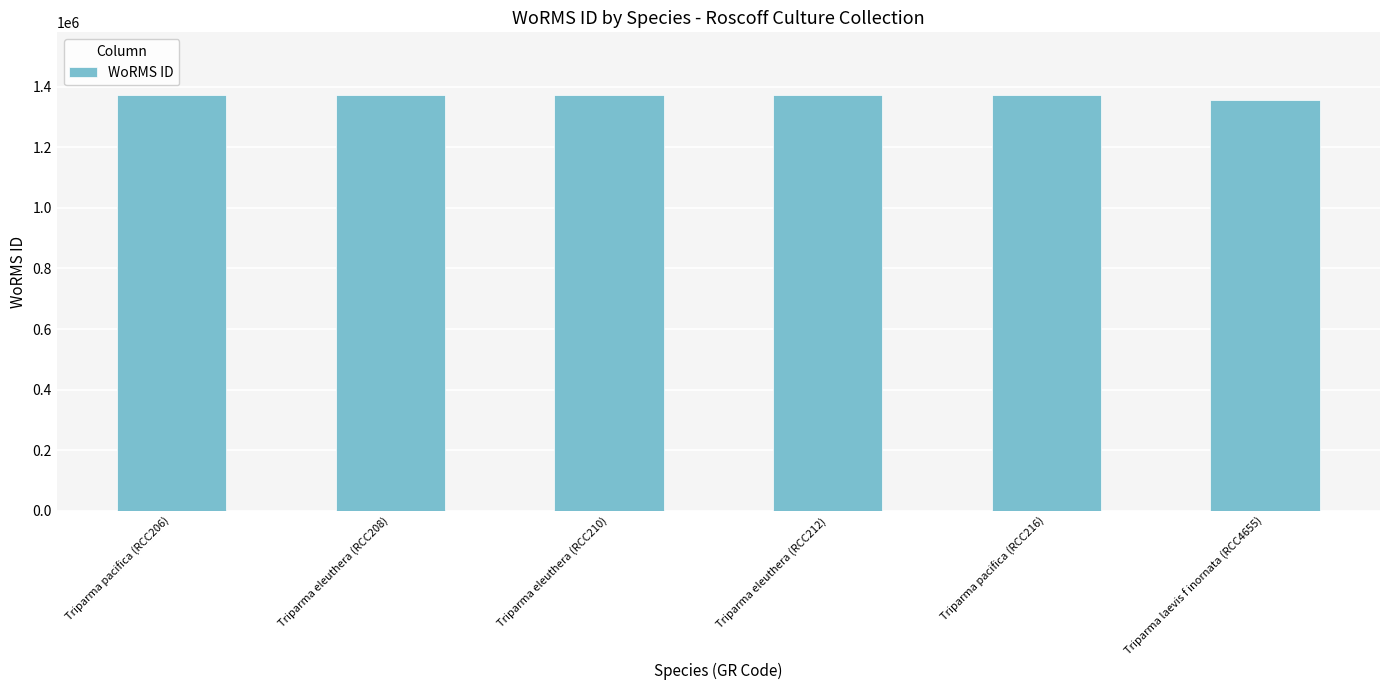

How many bars are there in total?

6